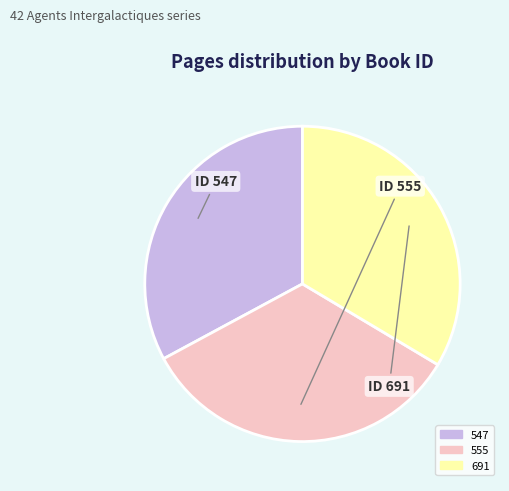

Combined, do 555 and 691 account for over 50%?

Yes